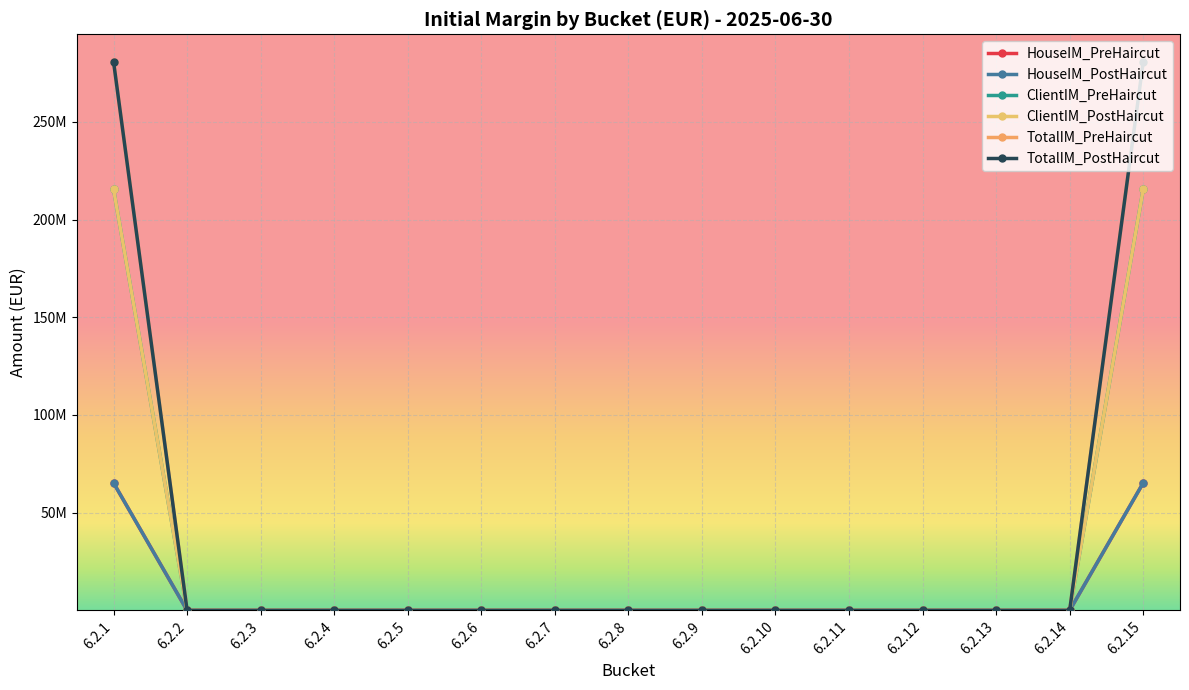

Reading left to right, what are all the values shown in this chart?

HouseIM_PreHaircut: 6.2.1=65250047.3	6.2.2=0.0	6.2.3=0.0	6.2.4=0.0	6.2.5=0.0	6.2.6=0.0	6.2.7=0.0	6.2.8=0.0	6.2.9=0.0	6.2.10=0.0	6.2.11=0.0	6.2.12=0.0	6.2.13=0.0	6.2.14=0.0	6.2.15=65250047.3
HouseIM_PostHaircut: 6.2.1=65250047.3	6.2.2=0.0	6.2.3=0.0	6.2.4=0.0	6.2.5=0.0	6.2.6=0.0	6.2.7=0.0	6.2.8=0.0	6.2.9=0.0	6.2.10=0.0	6.2.11=0.0	6.2.12=0.0	6.2.13=0.0	6.2.14=0.0	6.2.15=65250047.3
ClientIM_PreHaircut: 6.2.1=215468895.6	6.2.2=0.0	6.2.3=0.0	6.2.4=0.0	6.2.5=0.0	6.2.6=0.0	6.2.7=0.0	6.2.8=0.0	6.2.9=0.0	6.2.10=0.0	6.2.11=0.0	6.2.12=0.0	6.2.13=0.0	6.2.14=0.0	6.2.15=215468895.6
ClientIM_PostHaircut: 6.2.1=215468895.6	6.2.2=0.0	6.2.3=0.0	6.2.4=0.0	6.2.5=0.0	6.2.6=0.0	6.2.7=0.0	6.2.8=0.0	6.2.9=0.0	6.2.10=0.0	6.2.11=0.0	6.2.12=0.0	6.2.13=0.0	6.2.14=0.0	6.2.15=215468895.6
TotalIM_PreHaircut: 6.2.1=280718942.9	6.2.2=0.0	6.2.3=0.0	6.2.4=0.0	6.2.5=0.0	6.2.6=0.0	6.2.7=0.0	6.2.8=0.0	6.2.9=0.0	6.2.10=0.0	6.2.11=0.0	6.2.12=0.0	6.2.13=0.0	6.2.14=0.0	6.2.15=280718942.9
TotalIM_PostHaircut: 6.2.1=280718942.9	6.2.2=0.0	6.2.3=0.0	6.2.4=0.0	6.2.5=0.0	6.2.6=0.0	6.2.7=0.0	6.2.8=0.0	6.2.9=0.0	6.2.10=0.0	6.2.11=0.0	6.2.12=0.0	6.2.13=0.0	6.2.14=0.0	6.2.15=280718942.9